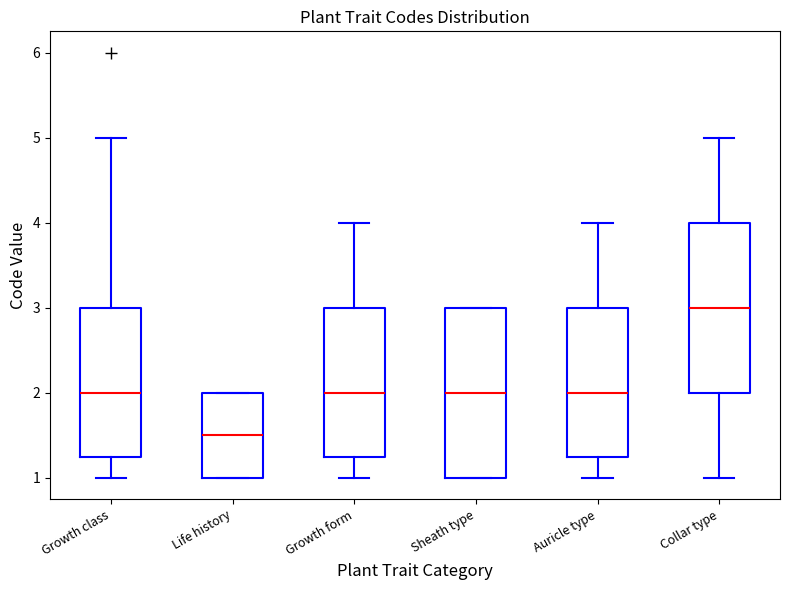

Where is the upper edge of the box for Sheath type on the y-axis? The values are not printed on the chart, so give them approximately, as read against the axis.

3.0